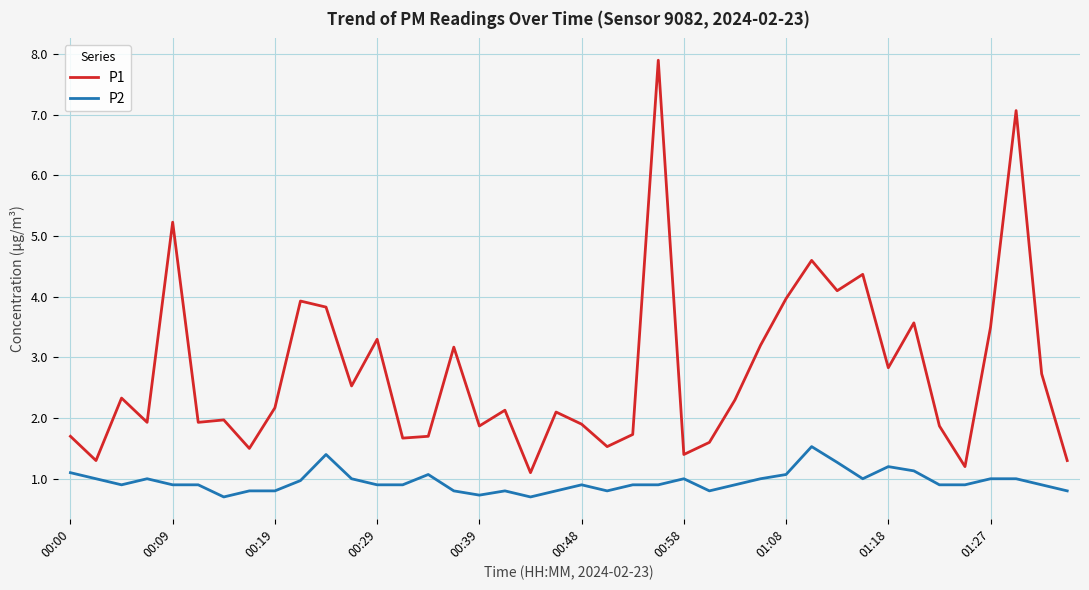

What is the maximum value for P1?

7.9